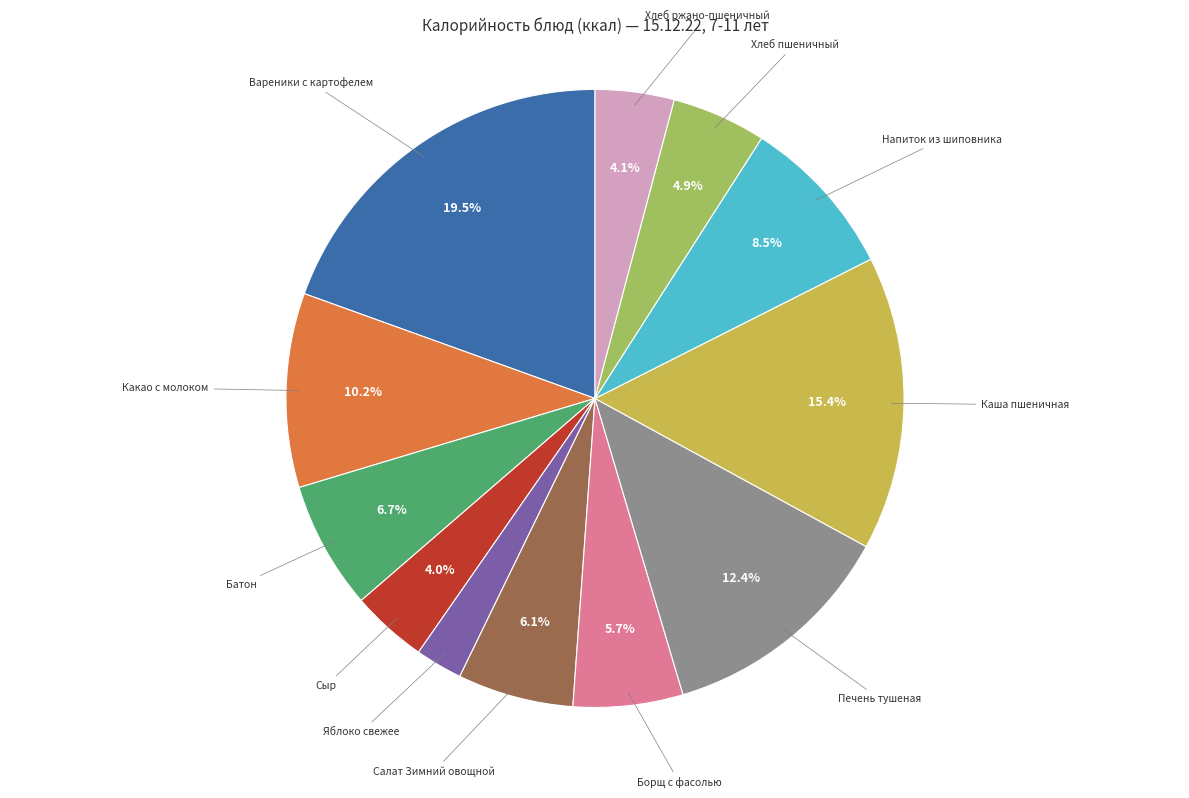

Does any single category account for the majority?

No